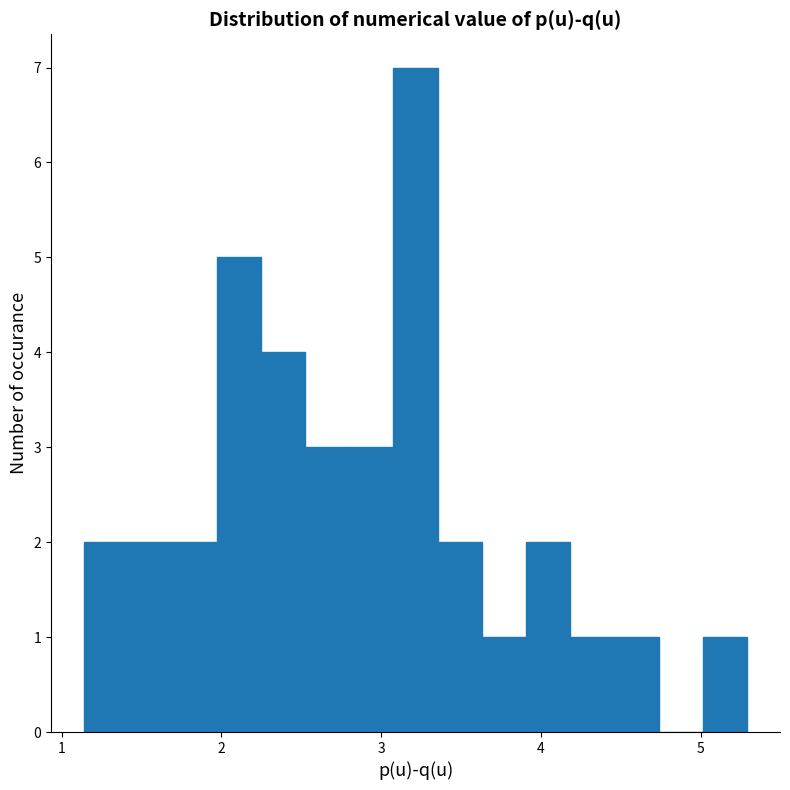

Read against the x-axis, roughly where is the centre of the tallest bar?

3.2